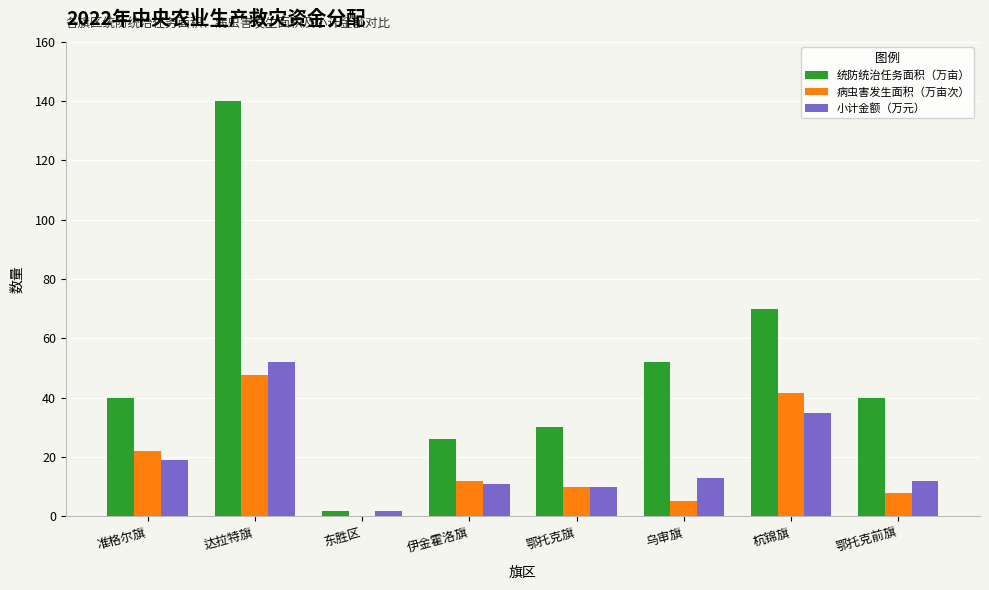

What is the greatest value displayed?

140.0